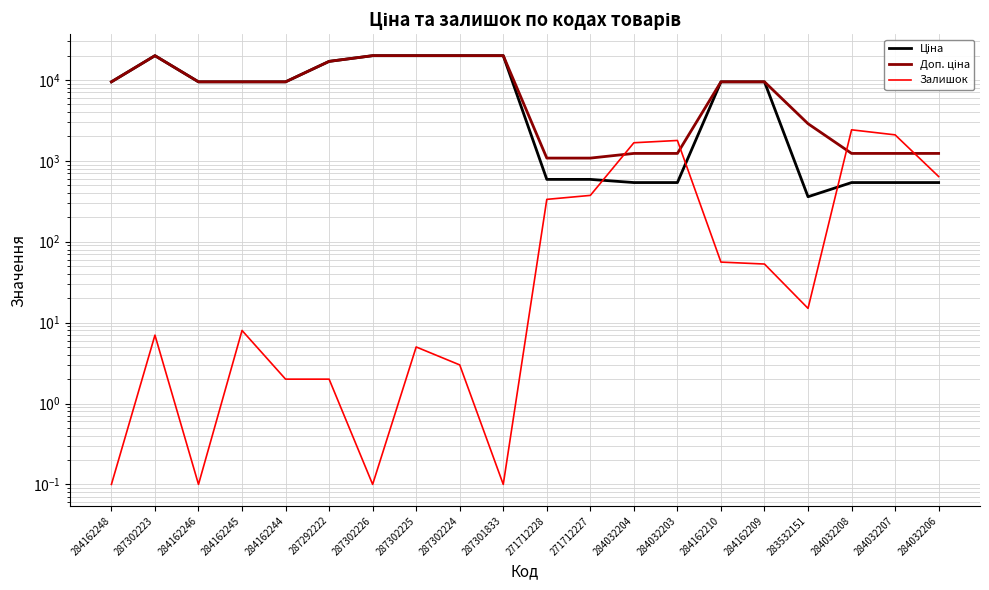

List the series in order of their peak value, highest first.

Ціна, Доп. ціна, Залишок